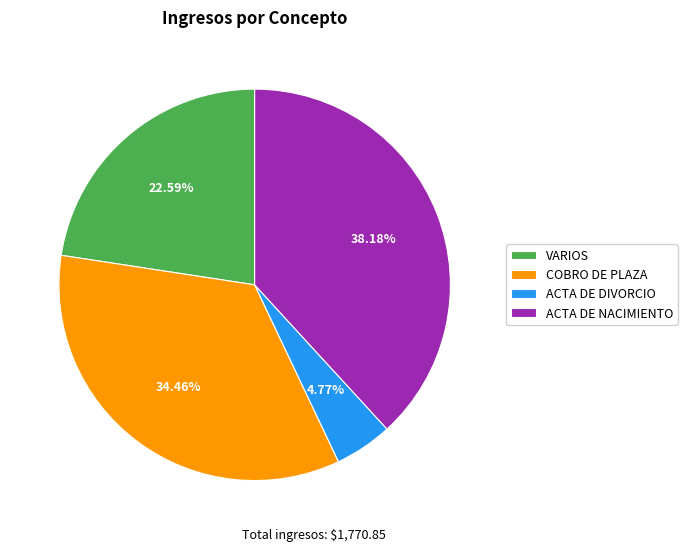

Does any single category account for the majority?

No